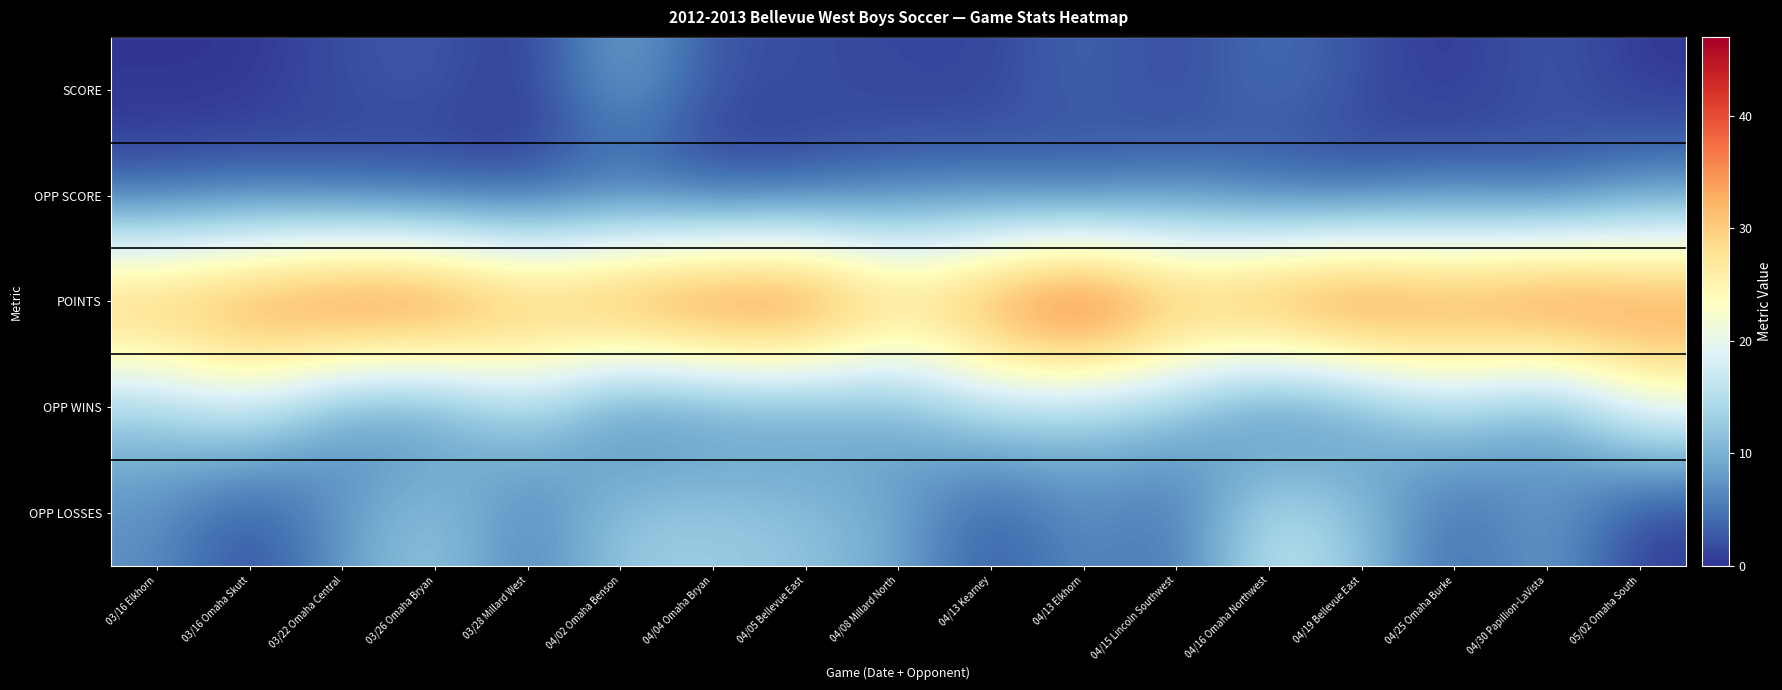

At which category is the sum across all series the highest?

04/13 Elkhorn